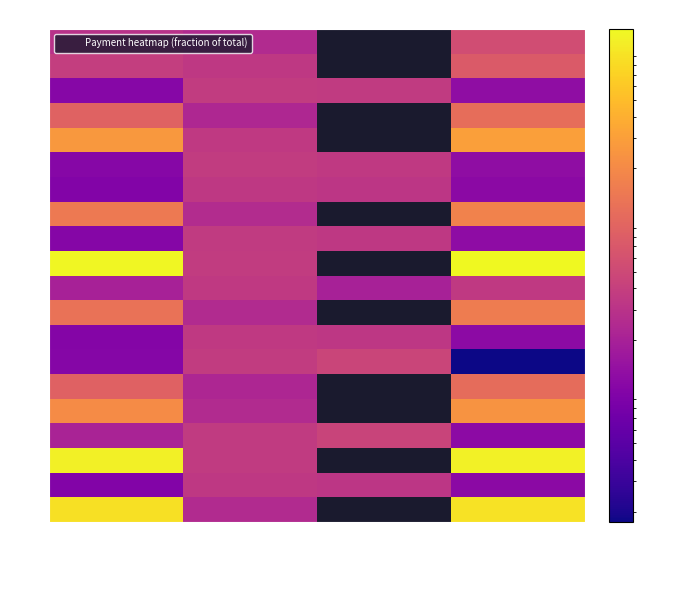

Between zadolzhennost and zadolzh_end, which is larger?

zadolzh_end